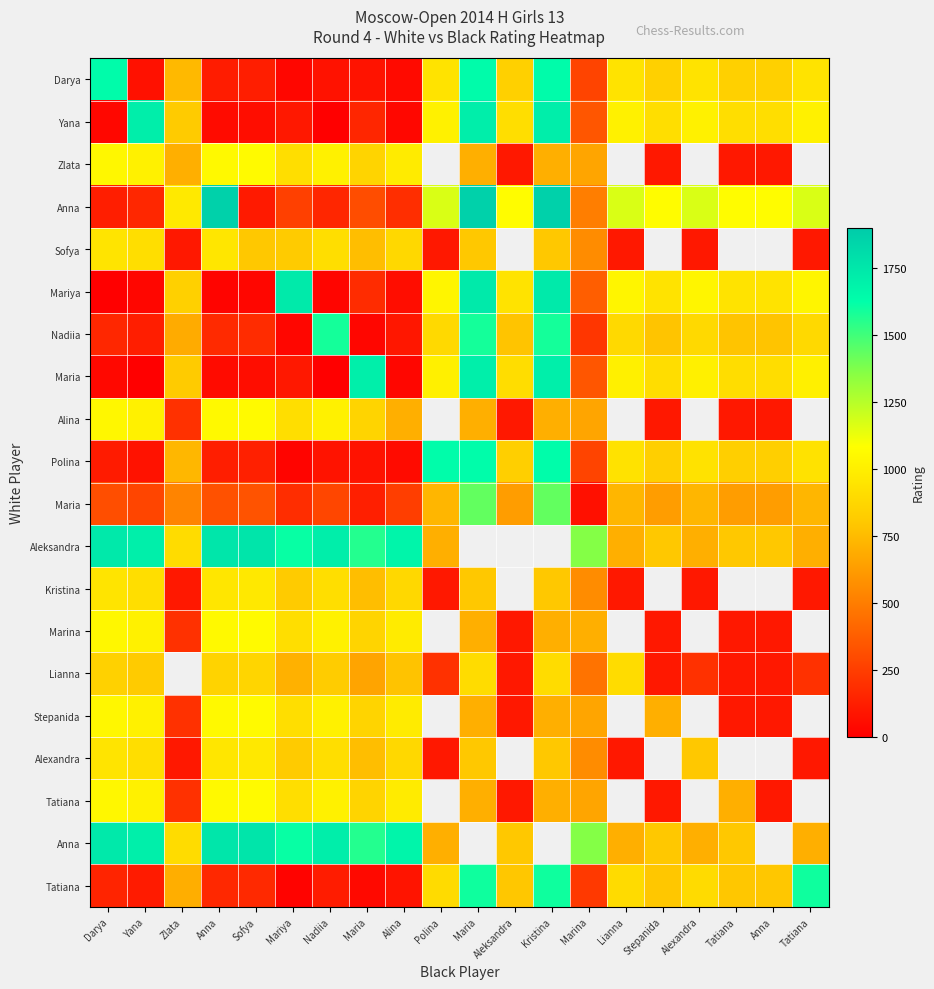

At which category is the sum across all series the highest?

Anna